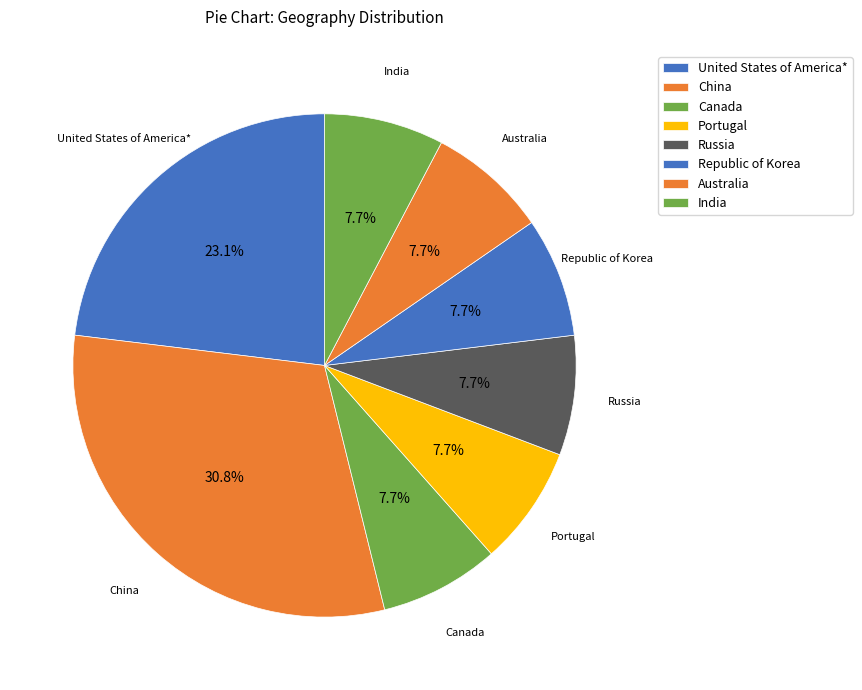

To the nearest percent, what percentage of the pie is Russia?

8%